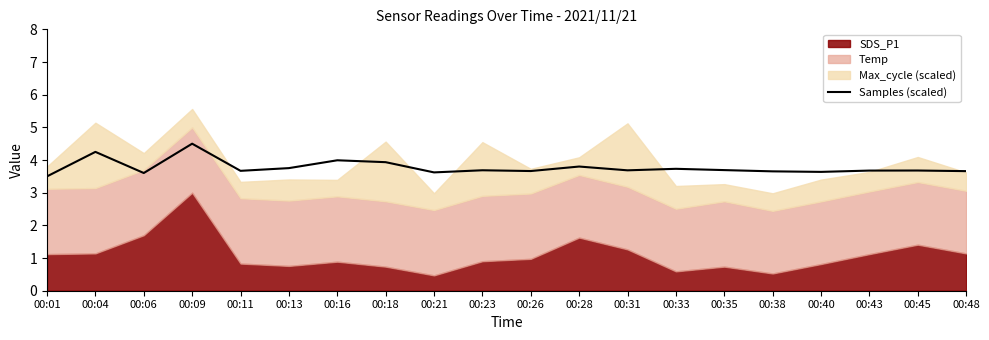

Where is the first local maximum?

00:04